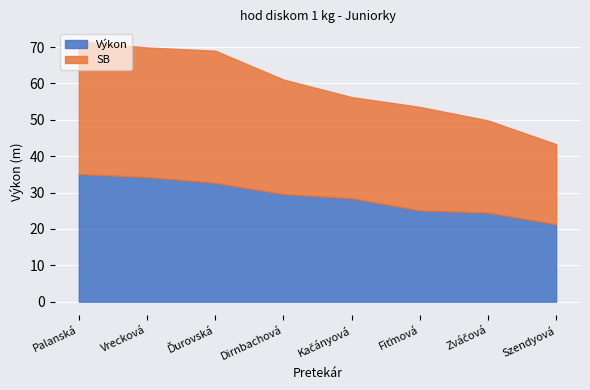

Where does the Výkon series first go above 29?

Palanská